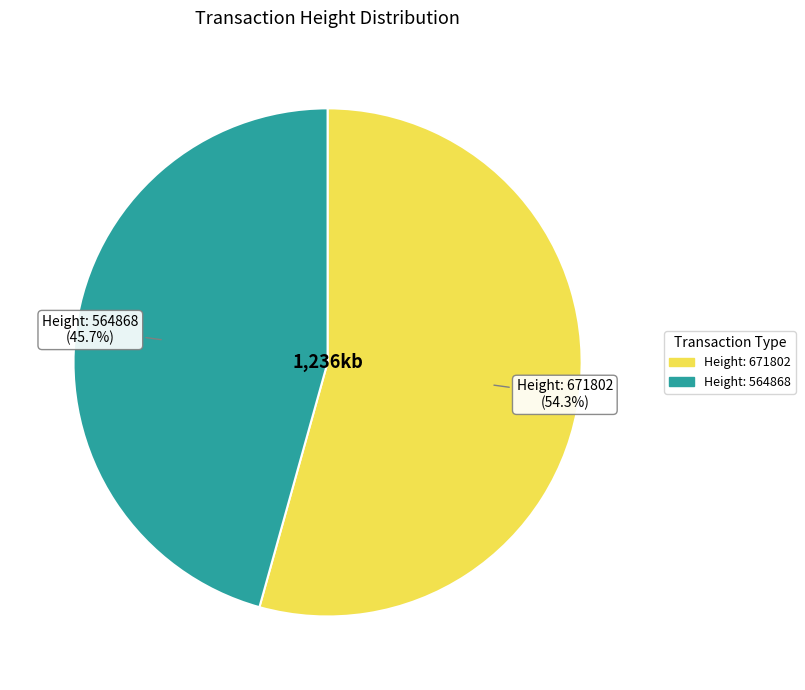

The Height: 671802 slice represents 60% of the pie. True or false?

False